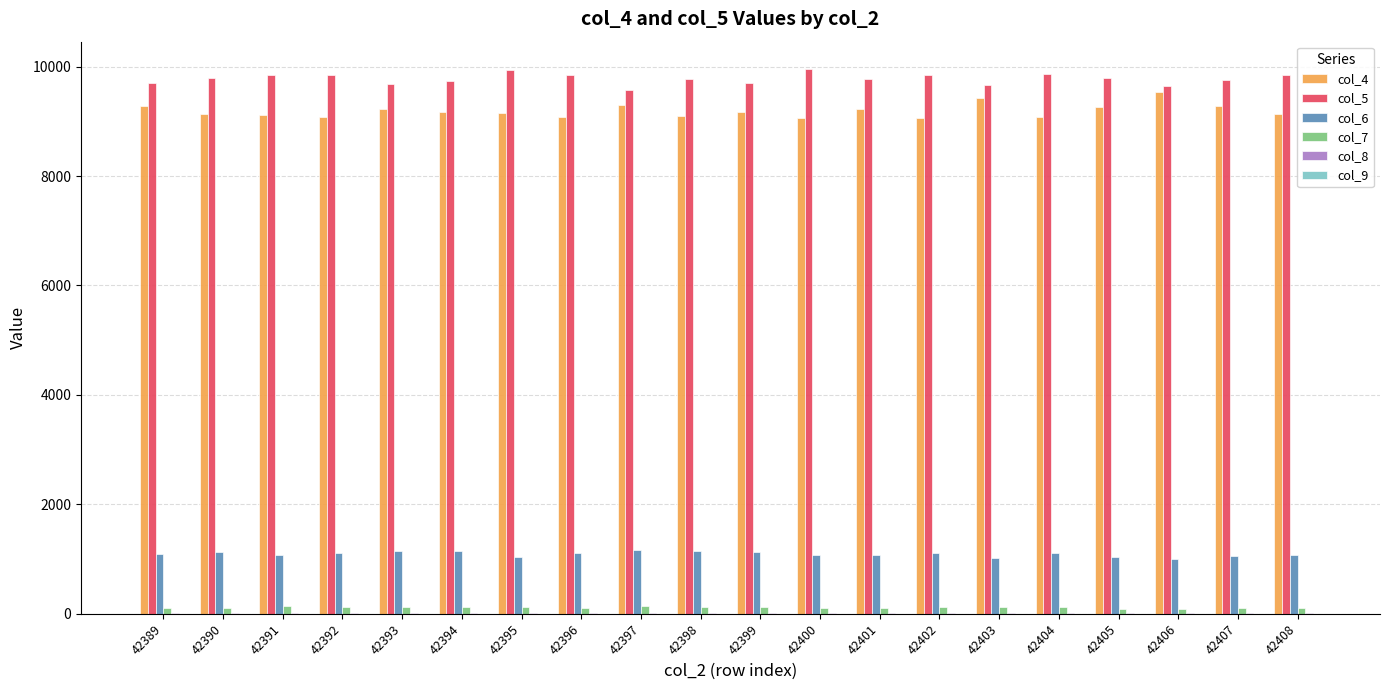

What is the difference between the col_4 values at 42389 and 42402?

229